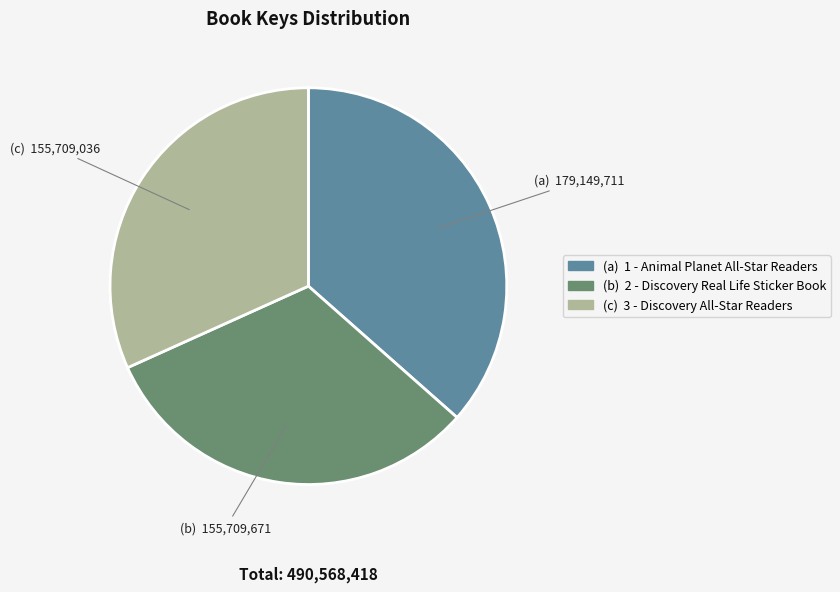

Is there a majority slice in this chart?

No